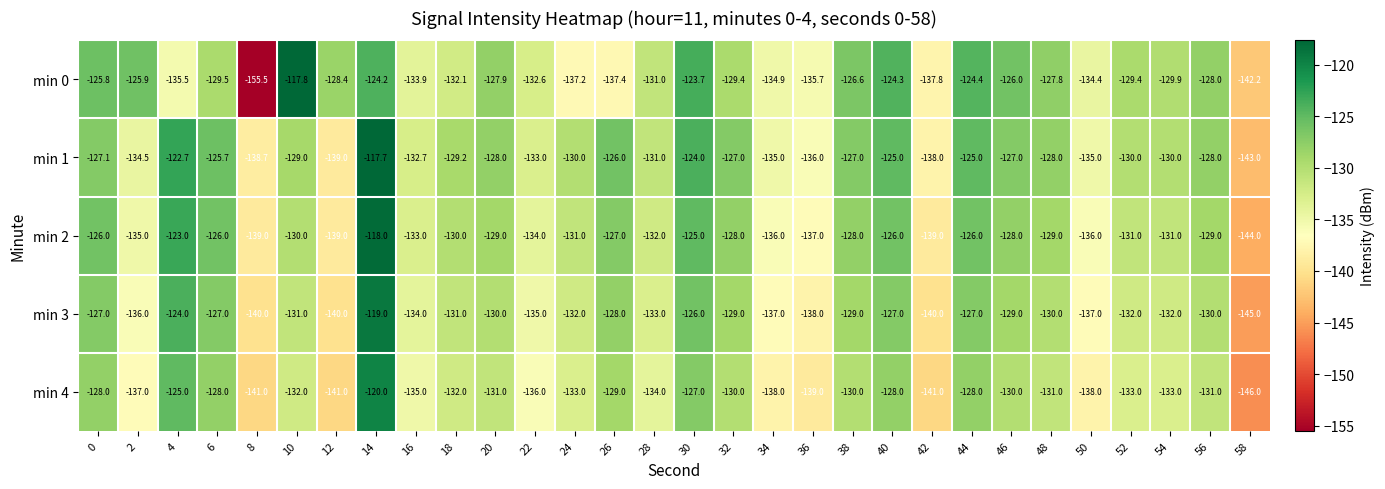

The value of min 4 at 52 is -39.1. True or false?

False